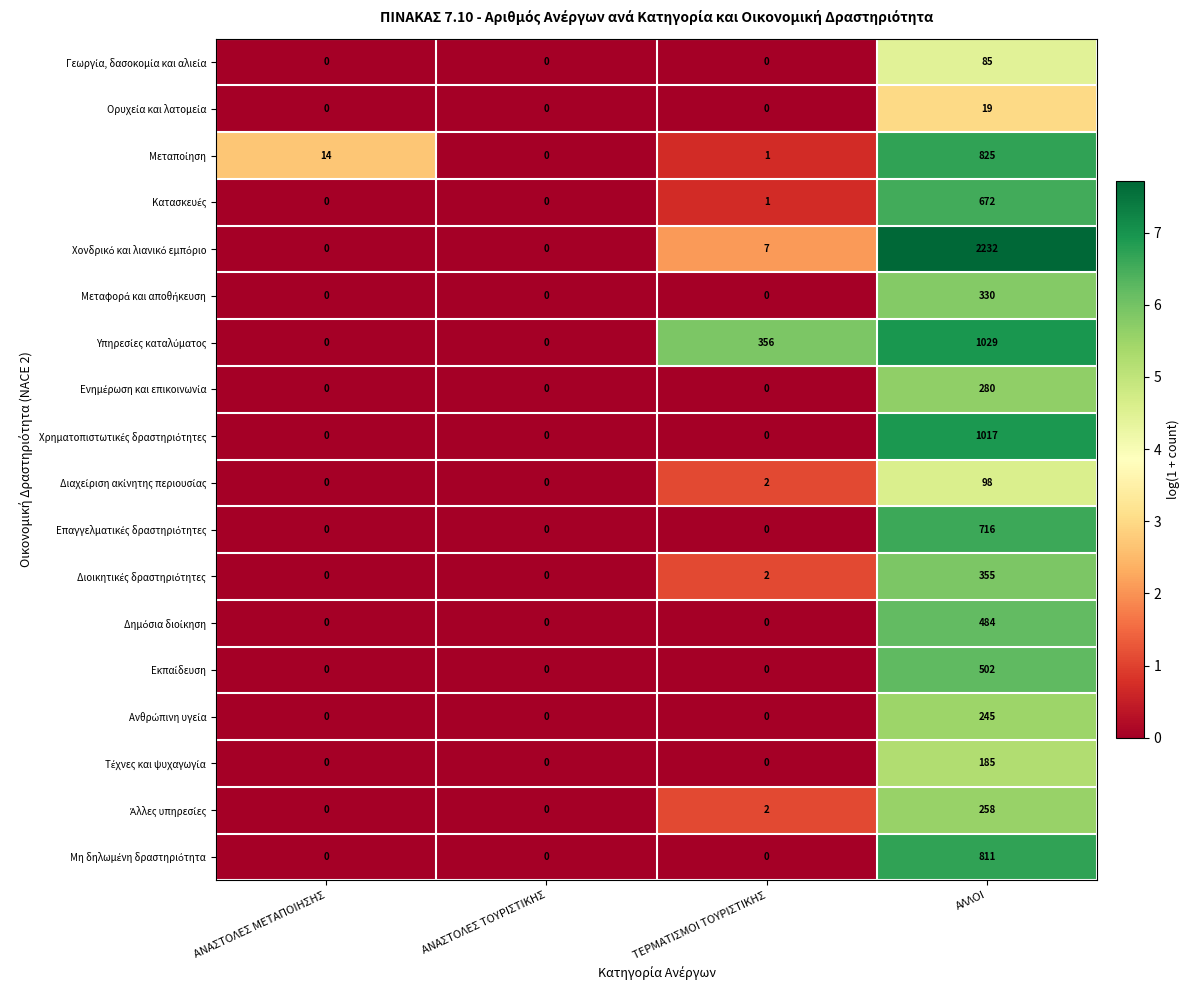

Which category has the highest value across all series?

ΑΛΛΟΙ